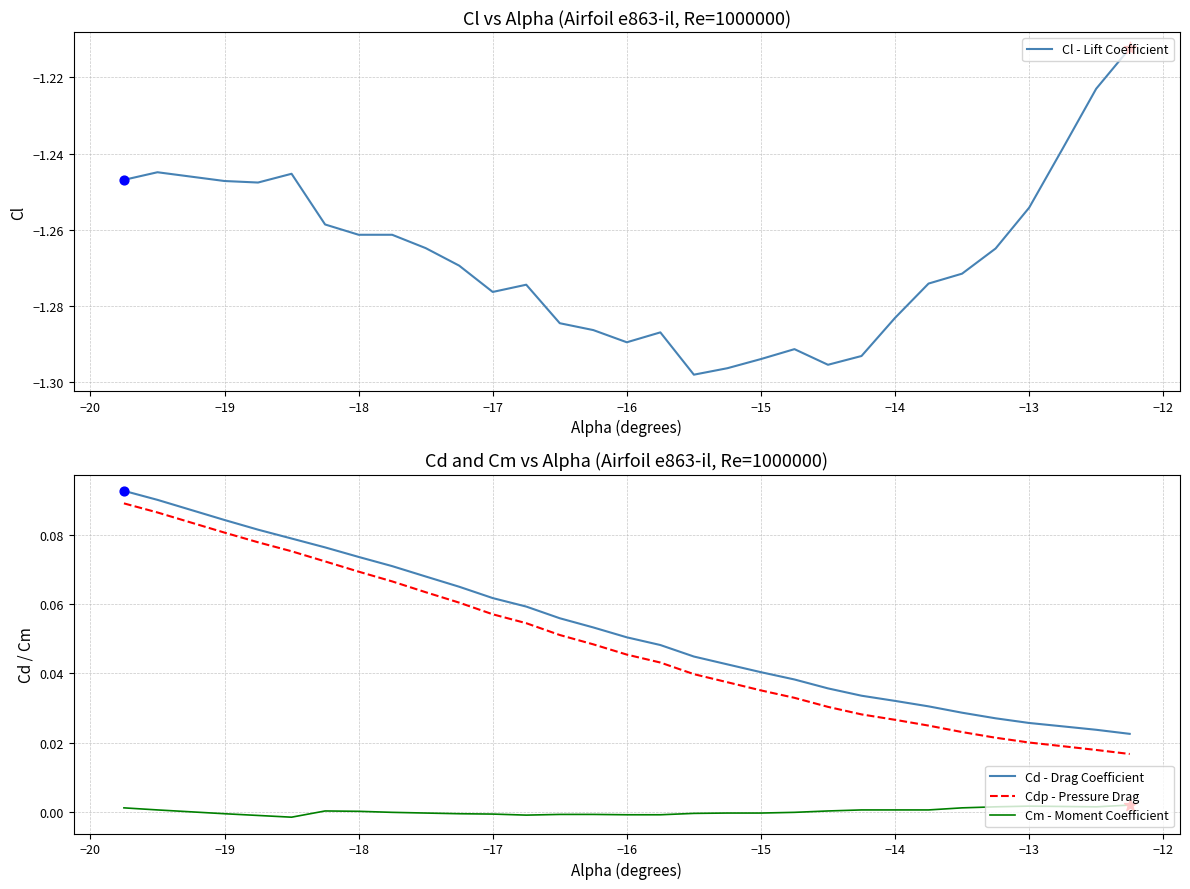

Which series has the widest spread of Y values?

Cl - Lift Coefficient